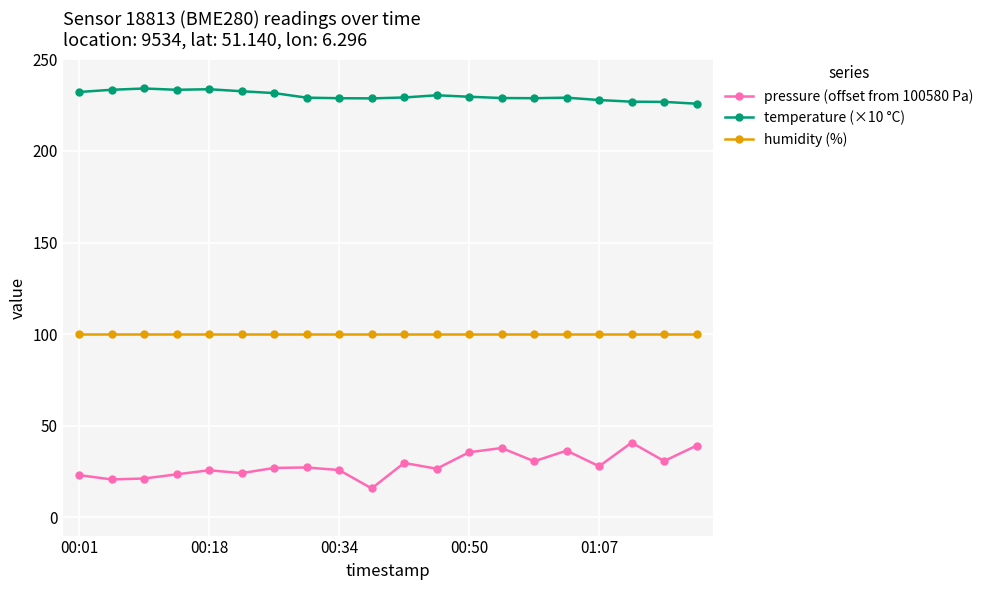

What is the maximum value for temperature (×10 °C)?

234.1